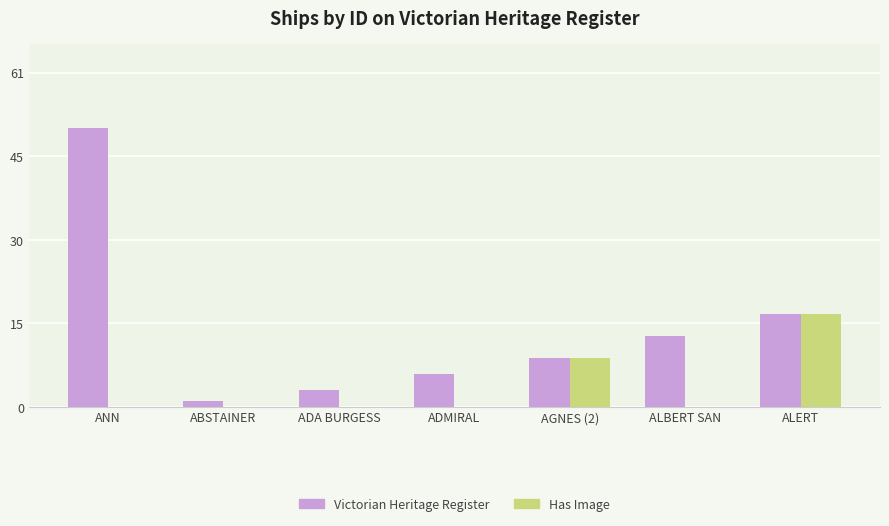

What is the sum of all Victorian Heritage Register values?

100